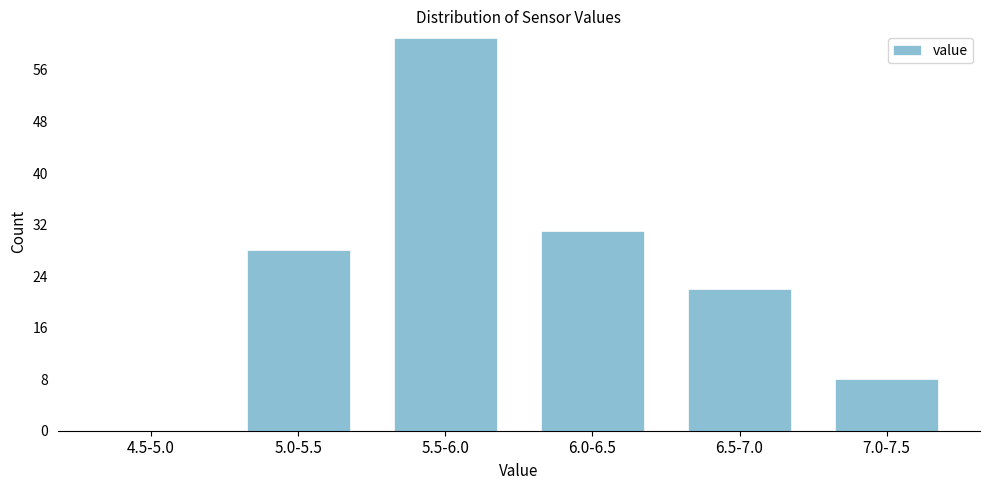

Reading left to right, extract all data points from this chart.

4.5-5.0=0	5.0-5.5=28	5.5-6.0=61	6.0-6.5=31	6.5-7.0=22	7.0-7.5=8